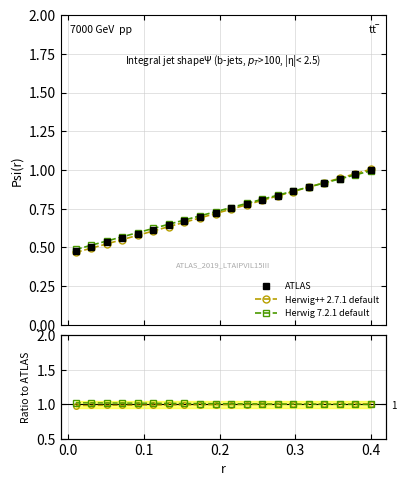

True or false: Herwig 7.2.1 default and Herwig++ 2.7.1 default cross at least once.

True